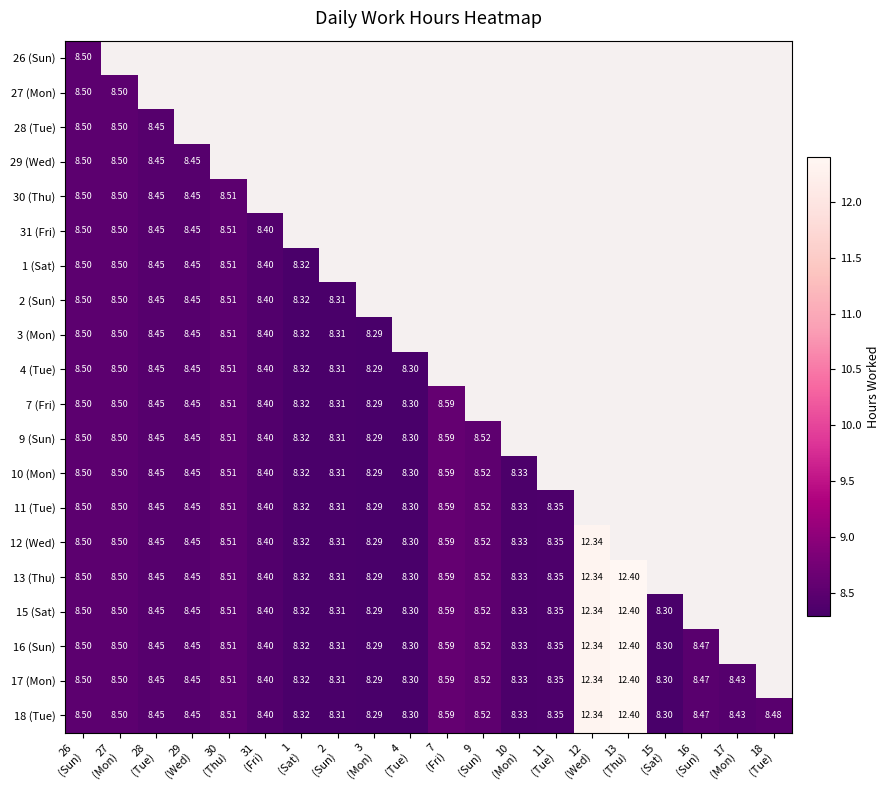

Is the value of 7 (Fri) at 7 (Fri) greater than the value of 2 (Sun) at 11 (Tue)?

No